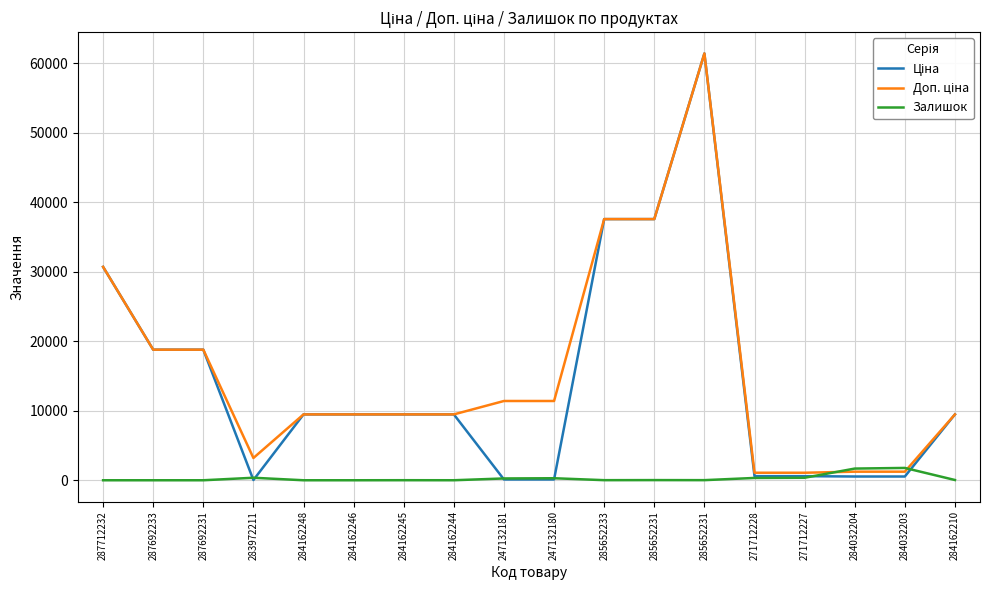

What is the difference between the highest and lowest values at 287692231?

18796.8